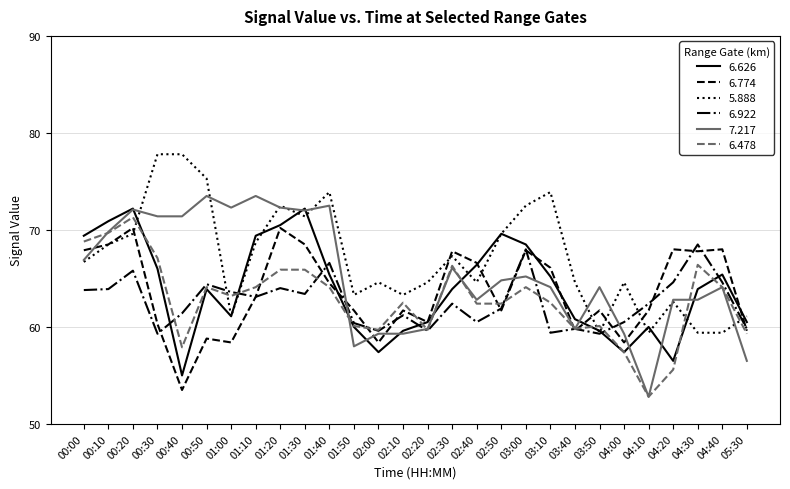

What is the approximate value of 7.217 at 01:00?

72.3